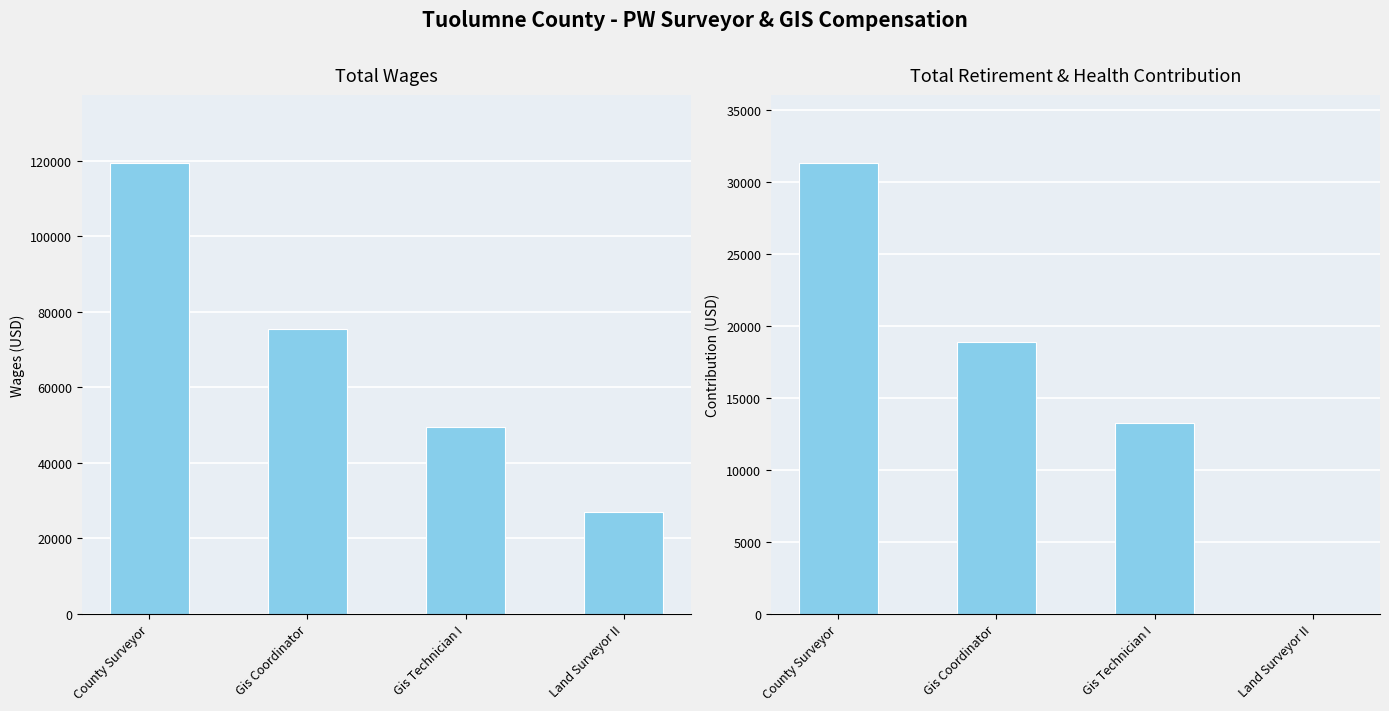

Count the Total Wages values in the range 49362 to 119545.

3